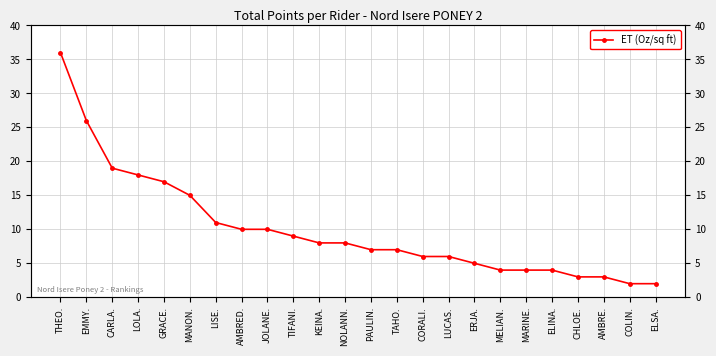

Rank the categories by value from lowest to highest.

COLIN., ELSA., CHLOE., AMBRE., MELIAN., MARINE., ELINA., ERJA., CORALI., LUCAS., PAULIN., TAHO., KEINA., NOLANN., TIFANI., AMBRED., JOLANE., LISE., MANON., GRACE., LOLA., CARLA., EMMY., THEO.